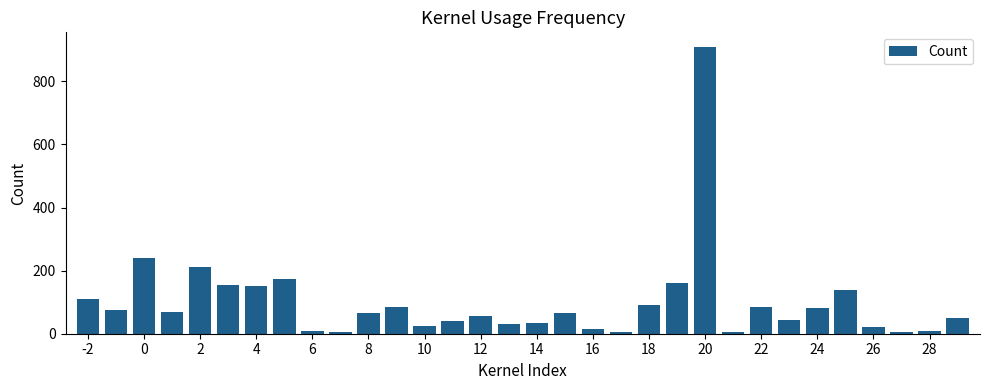

What is the difference between the maximum and second lowest values?

905